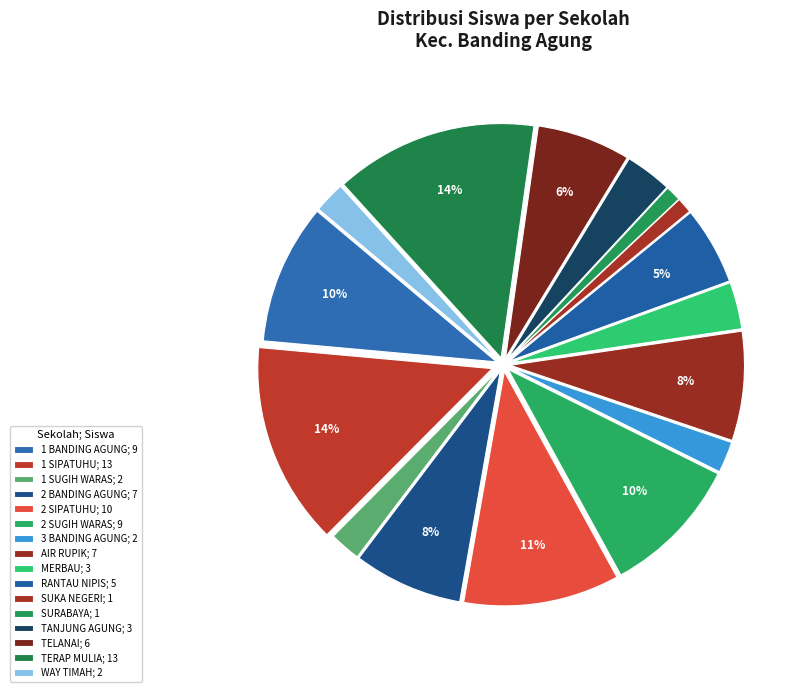

Rank the categories by value from highest to lowest.

UPT SD NEGERI 1 SIPATUHU, UPT SD NEGERI TERAP MULIA, UPT SD NEGERI 2 SIPATUHU, UPT SD NEGERI 1 BANDING AGUNG, UPT SD NEGERI 2 SUGIH WARAS, UPT SD NEGERI 2 BANDING AGUNG, UPT SD NEGERI AIR RUPIK, UPT SD NEGERI TELANAI, UPT SD NEGERI RANTAU NIPIS, UPT SD NEGERI MERBAU, UPT SD NEGERI TANJUNG AGUNG, UPT SD NEGERI 1 SUGIH WARAS, UPT SD NEGERI 3 BANDING AGUNG, UPT SD NEGERI WAY TIMAH, UPT SD NEGERI SUKA NEGERI, UPT SD NEGERI SURABAYA